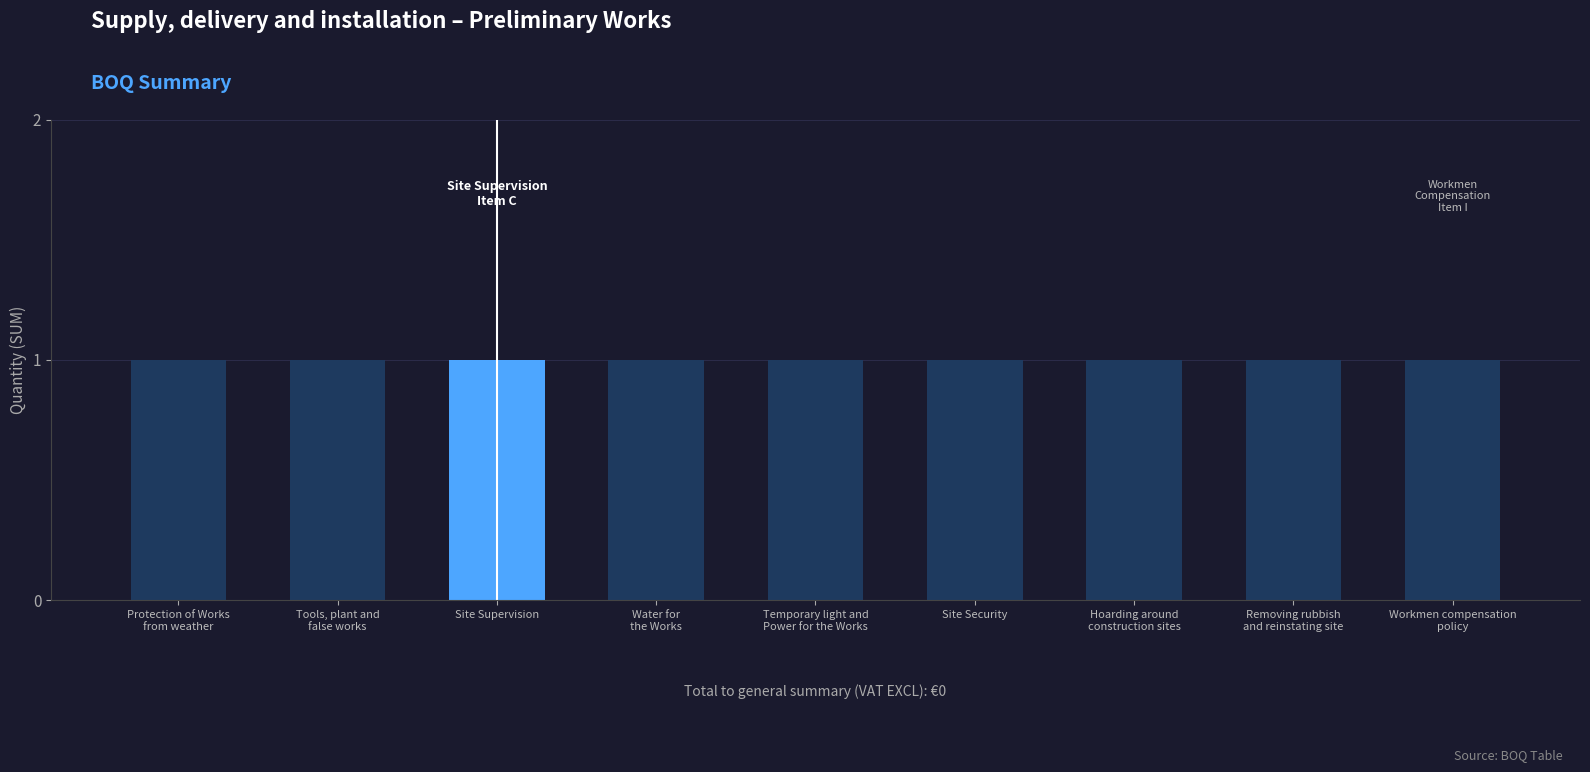

What is the average value of the Qty series?

1